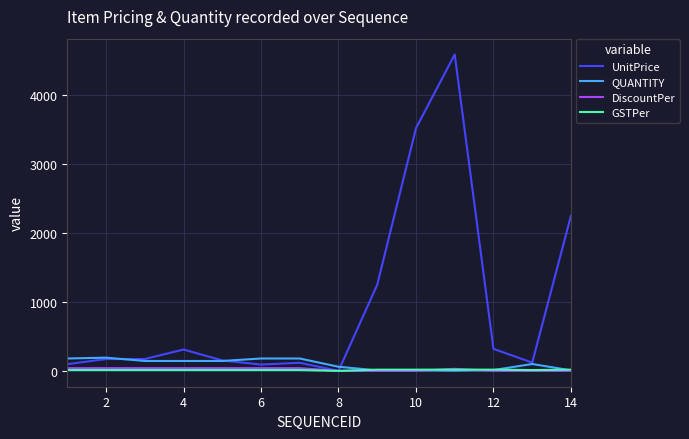

What is the greatest value displayed?

4590